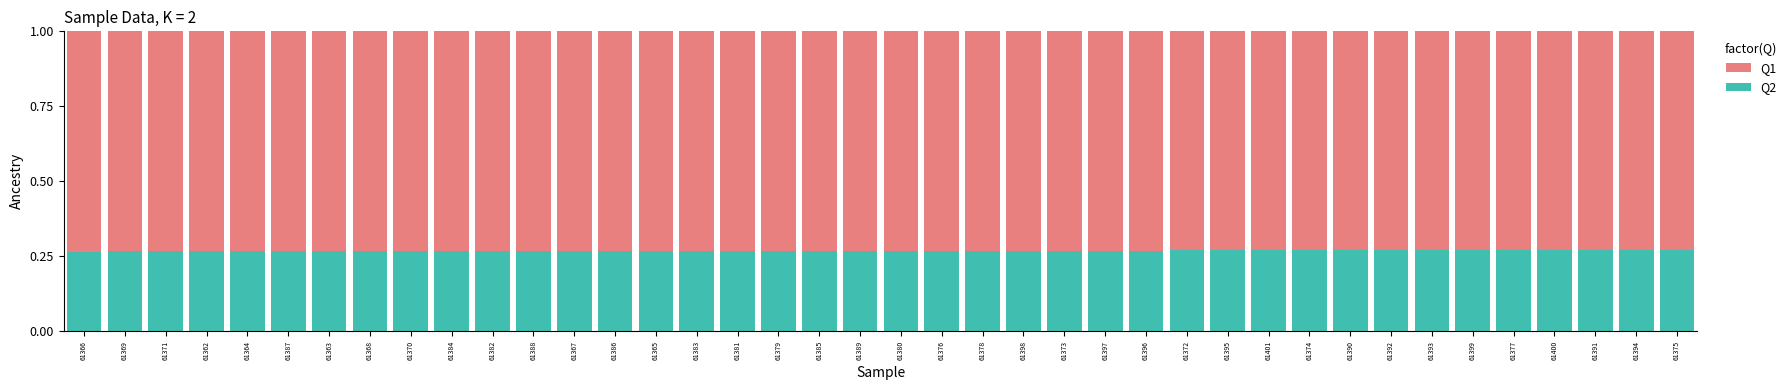

How many Q2 values are between 0 and 1?

40